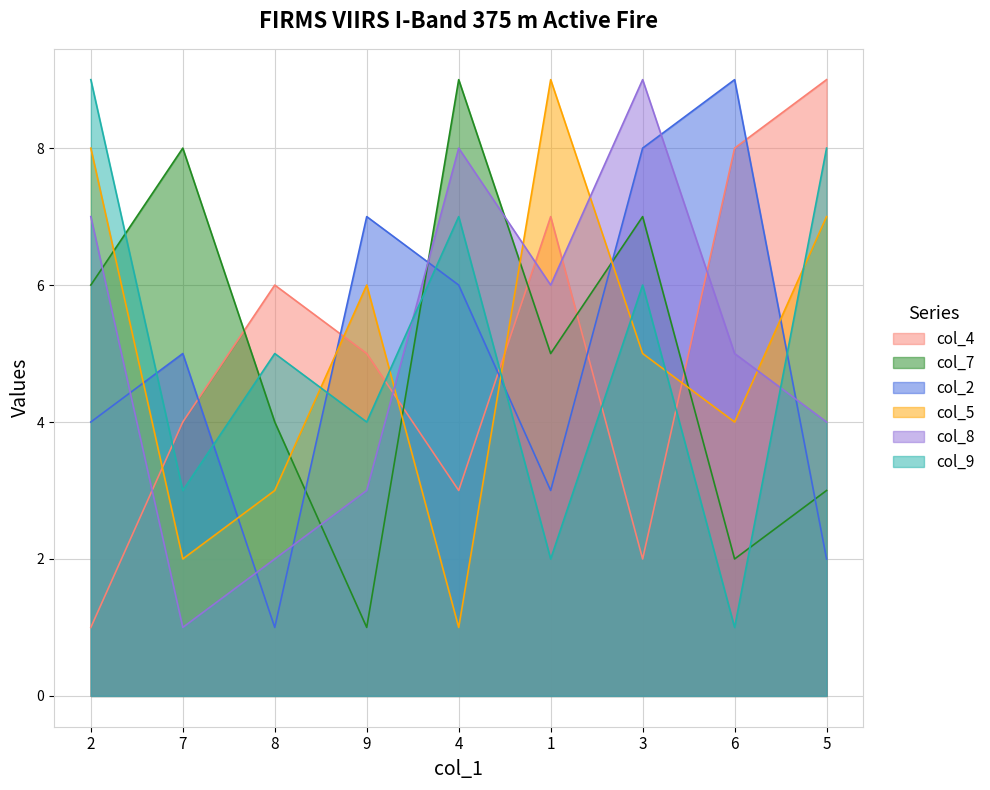

At which category does the chart reach its peak across all series?

5